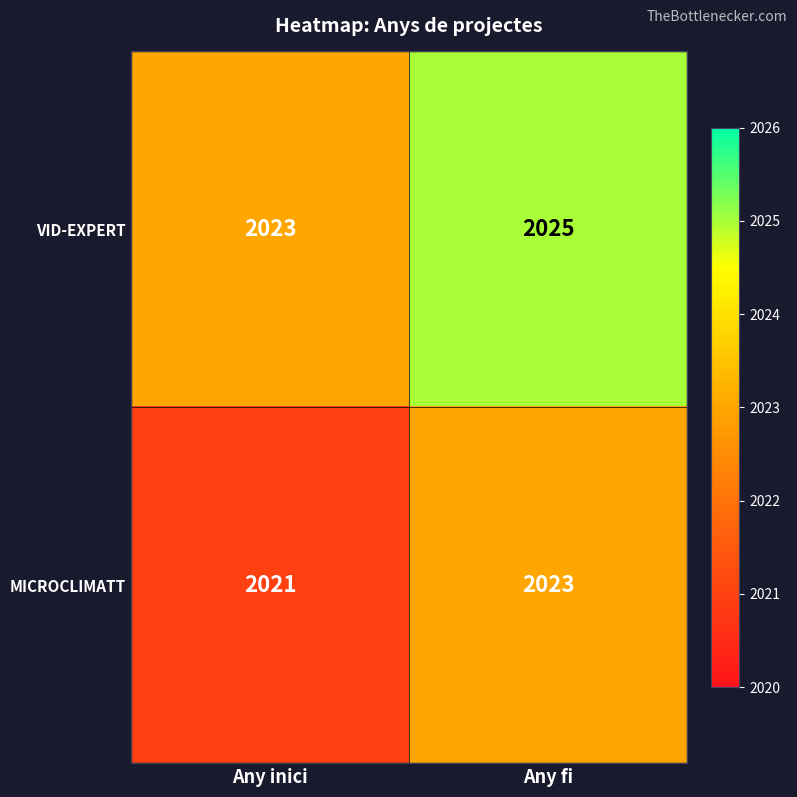

What is the sum of the MICROCLIMATT values at Any fi and Any inici?

4044